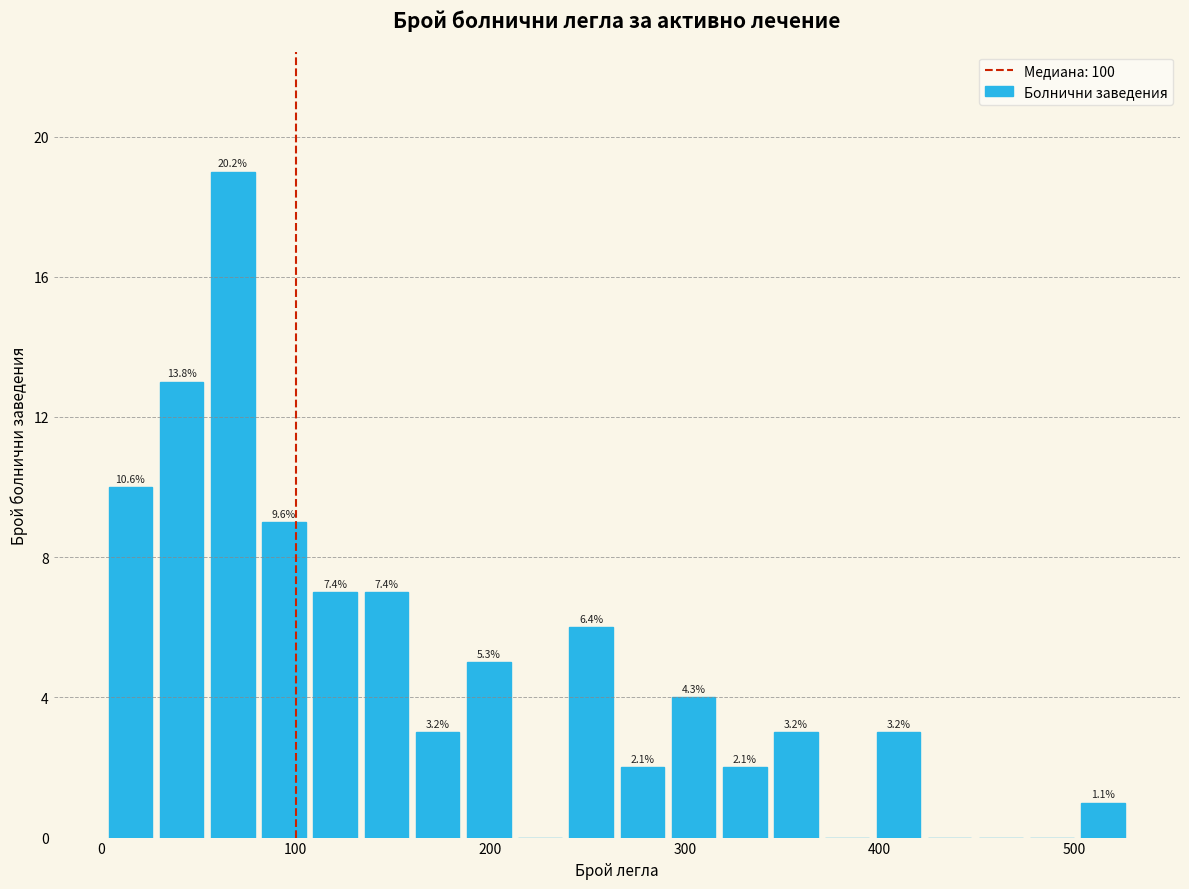

Read against the x-axis, roughly where is the centre of the tallest bar?

70